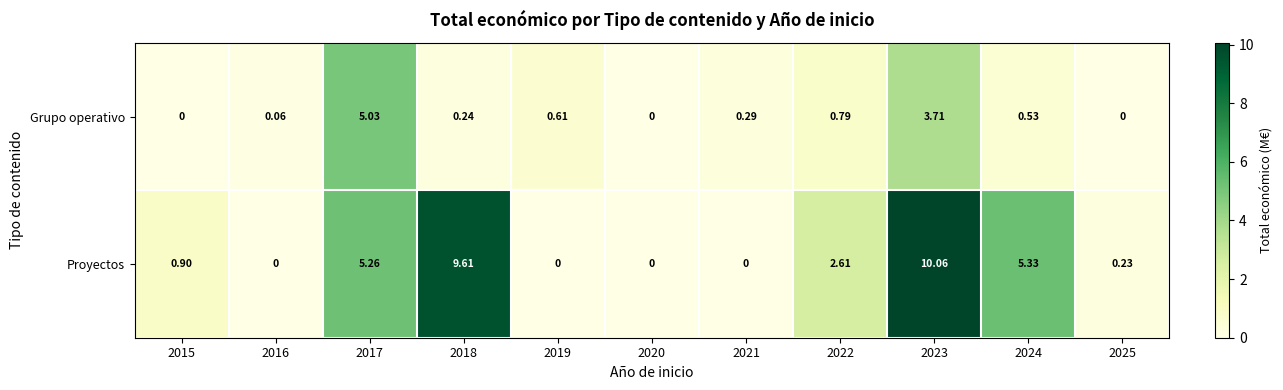

At which category is the sum across all series the highest?

2023